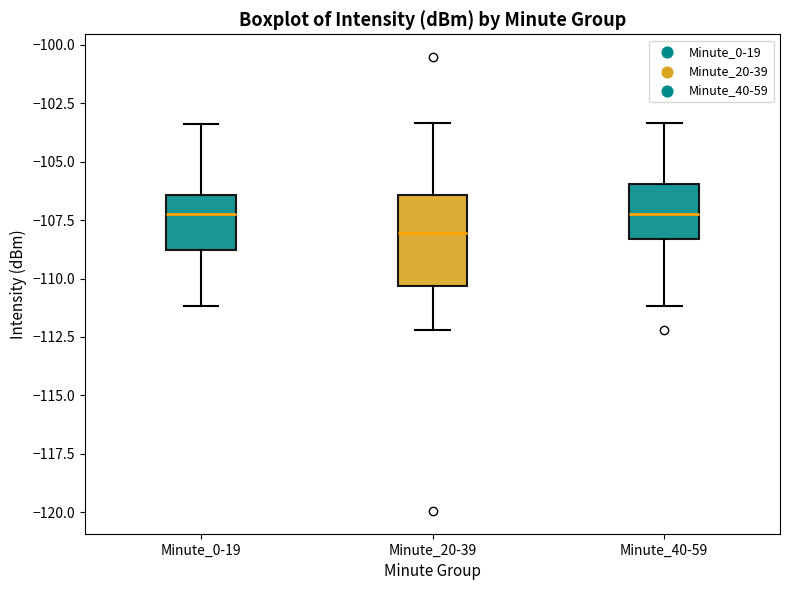

Where does the upper whisker of the box for Minute_20-39 end on the y-axis? The values are not printed on the chart, so give them approximately, as read against the axis.

-103.5